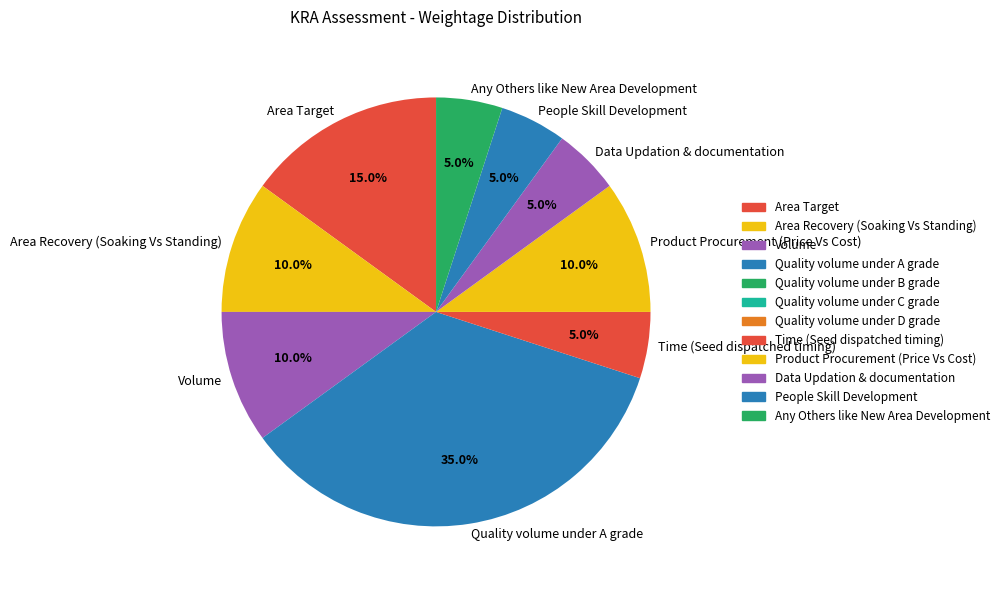

Combined, what portion of the pie is Area Target and Any Others like New Area Development?

20.0%